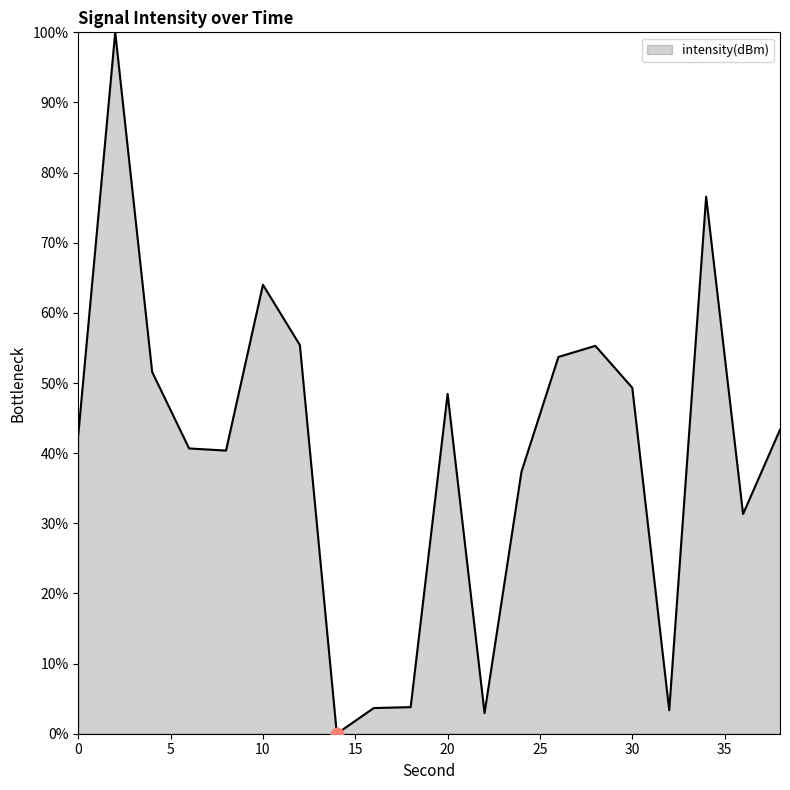

What is the greatest value displayed?

100.0